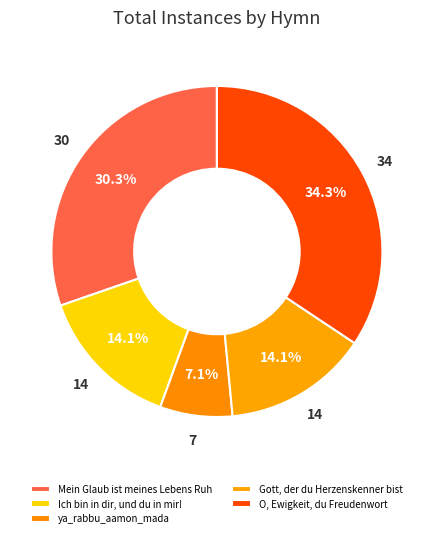

What is the largest slice in the pie chart?

O, Ewigkeit, du Freudenwort